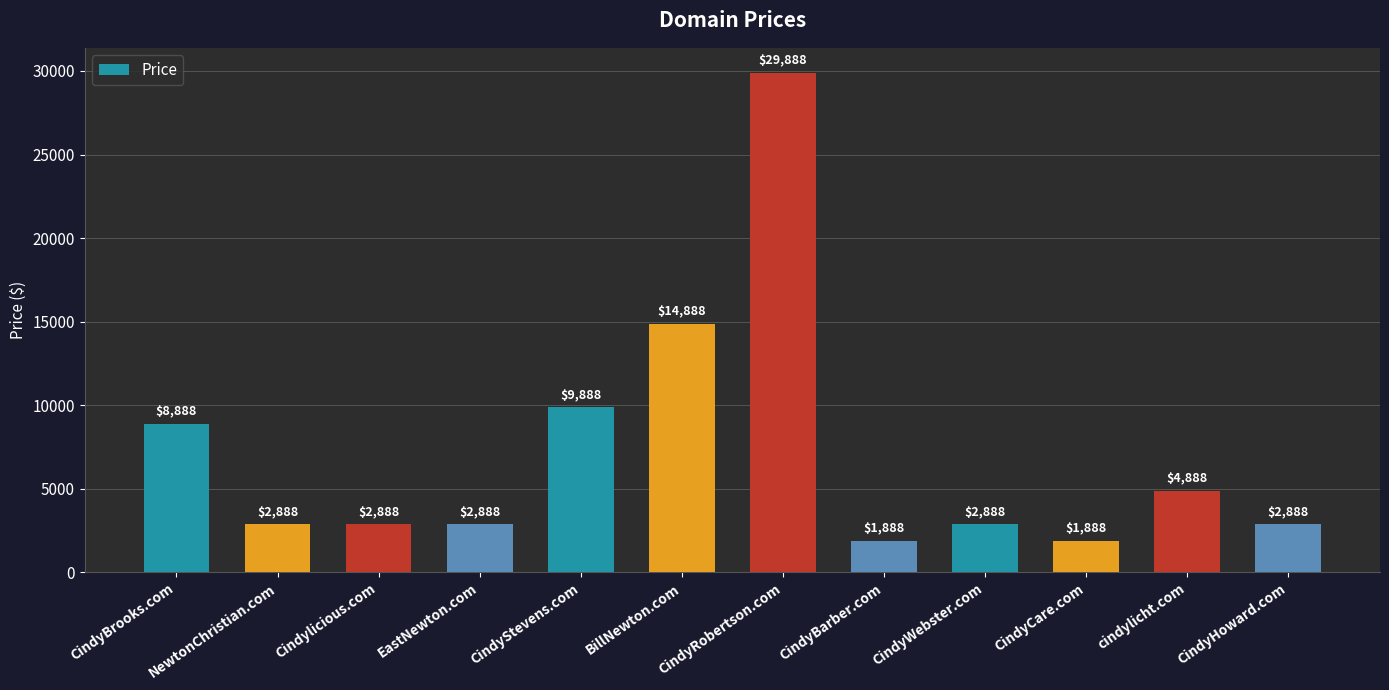

Reading right to left, list all the values displayed in this chart.

2888	4888	1888	2888	1888	29888	14888	9888	2888	2888	2888	8888